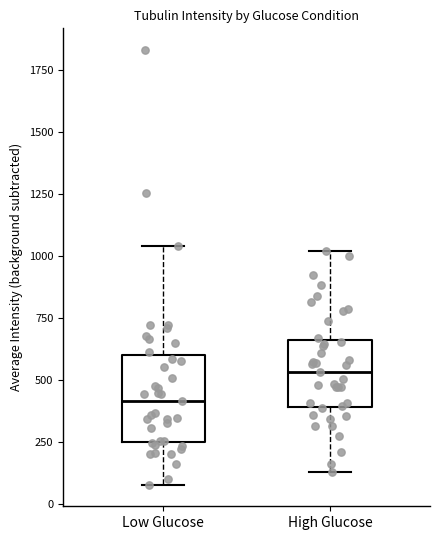

Which box is the tallest, from its lower edge to its upper edge?

Low Glucose